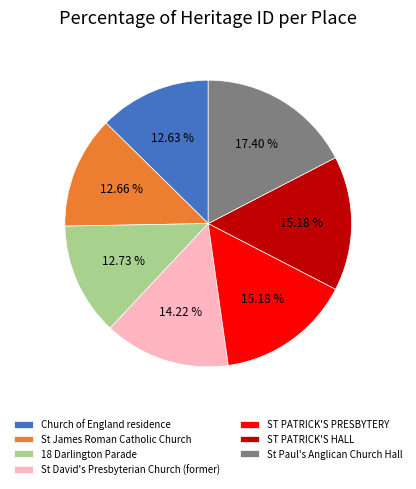

Approximately how many times larger is the value at St David's Presbyterian Church (former) compared to ST PATRICK'S PRESBYTERY?

0.9